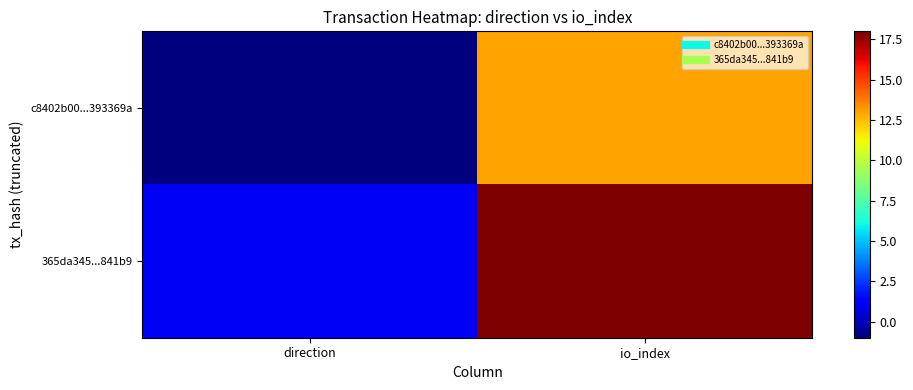

Which series has the largest total across all categories?

365da345...841b9